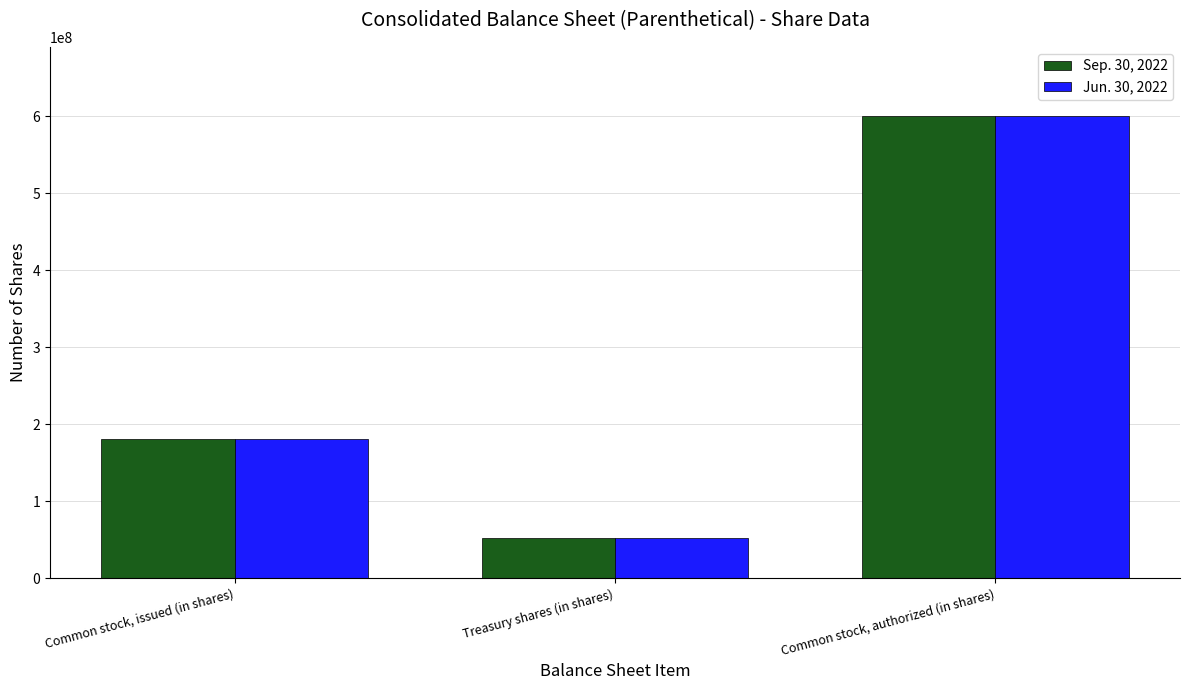

List the labels in order of Jun. 30, 2022 value, largest first.

Common stock, authorized (in shares), Common stock, issued (in shares), Treasury shares (in shares)